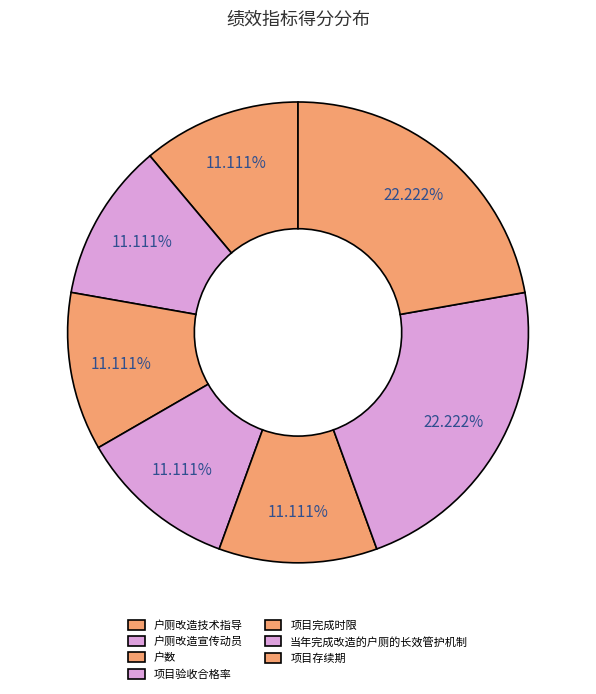

Rank the categories by value from highest to lowest.

当年完成改造的户厕的长效管护机制, 项目存续期, 户厕改造技术指导, 户厕改造宣传动员, 户数, 项目验收合格率, 项目完成时限